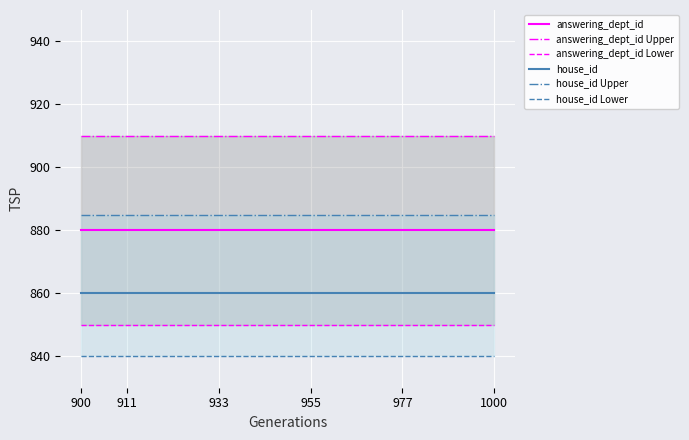

What is the average value of the house_id series?

860